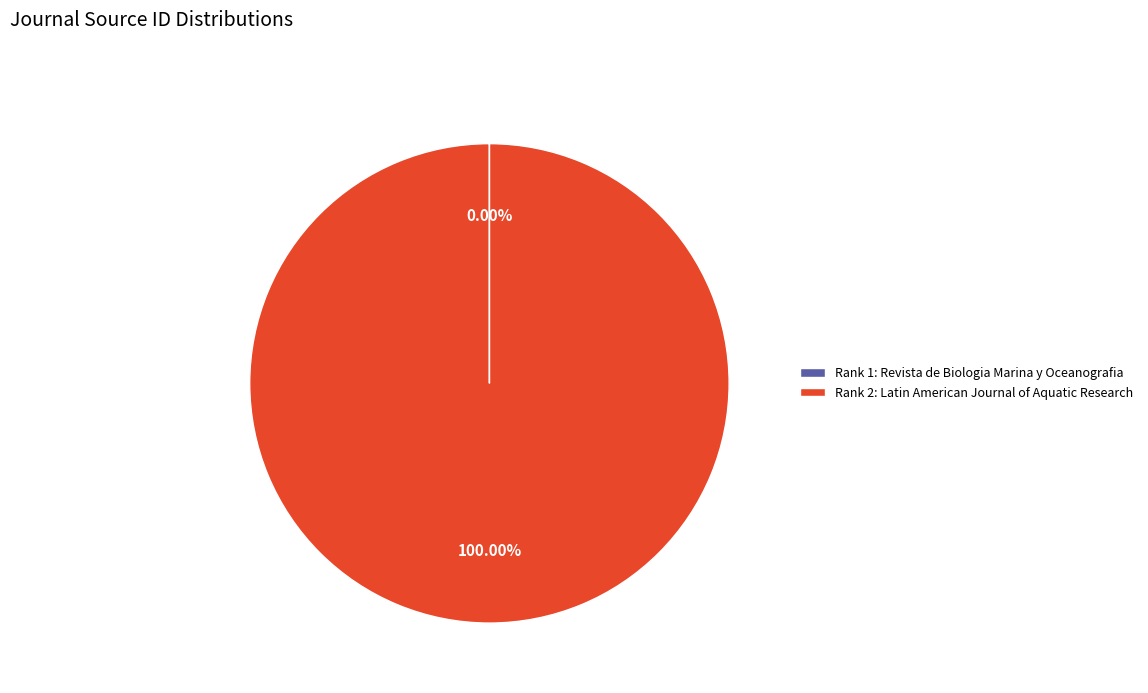

Which slice is the largest?

Rank 2: Latin American Journal of Aquatic Research